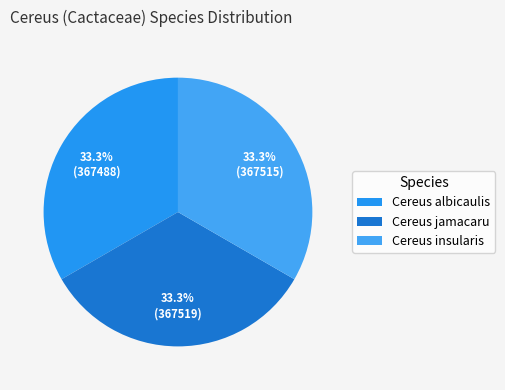

To the nearest percent, what is the average slice percentage?

33%